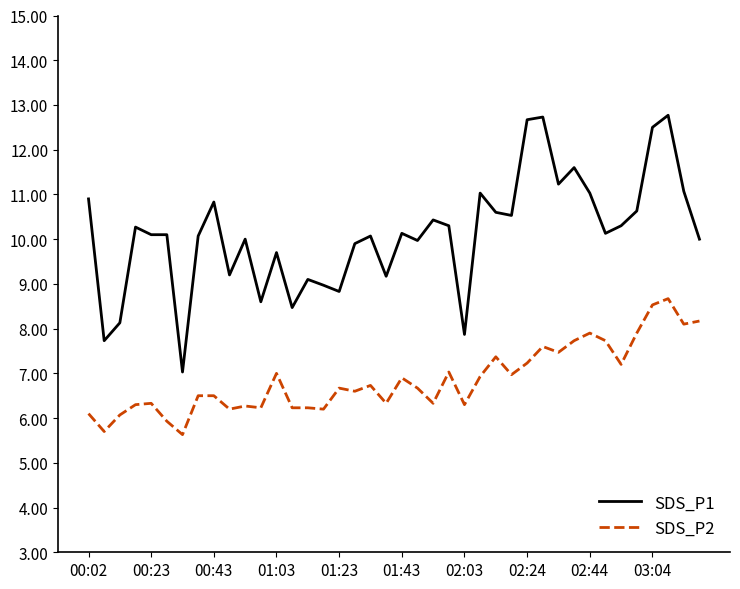

What is the difference between the maximum and second lowest values in the SDS_P2 series?

3.0